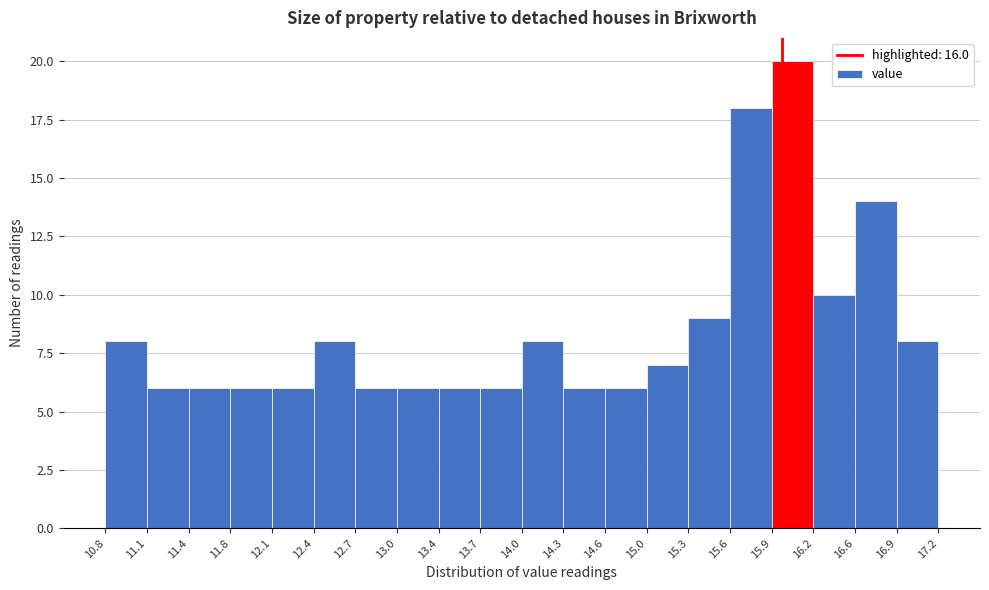

Over which range of the x-axis is the bar tallest?

15.9 to 16.2